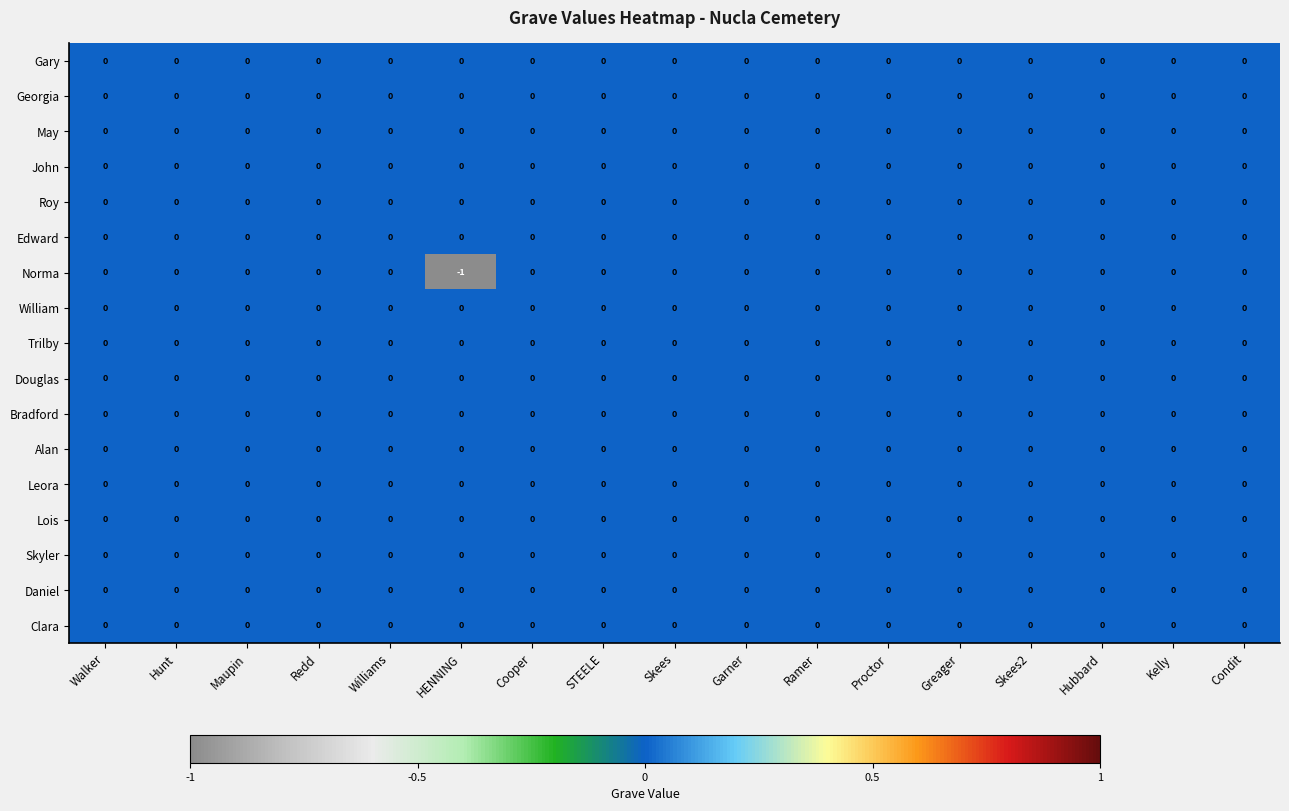

Which series has the widest spread of values?

Norma